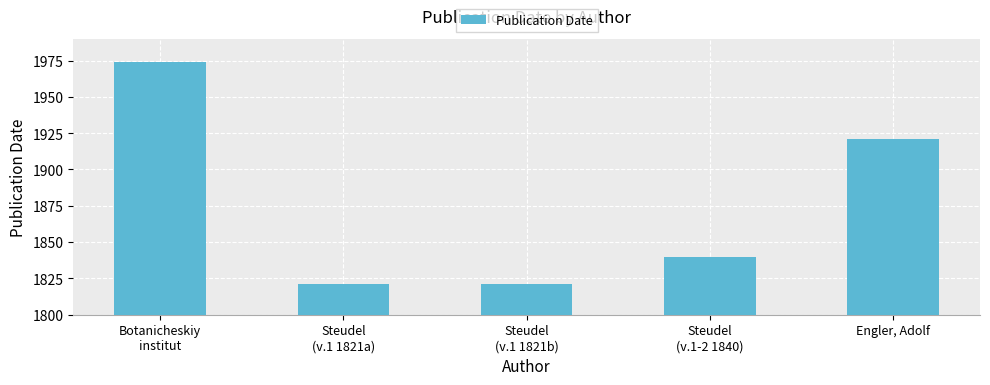

Reading left to right, extract all data points from this chart.

Botanicheskiy
institut=1974	Steudel
(v.1 1821a)=1821	Steudel
(v.1 1821b)=1821	Steudel
(v.1-2 1840)=1840	Engler, Adolf=1921